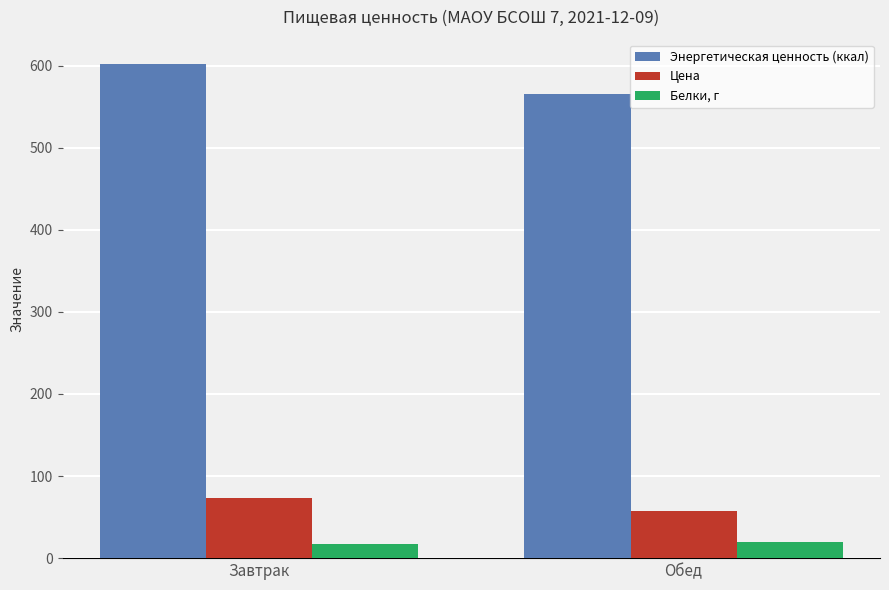

The value of Энергетическая ценность (ккал) at Обед is 873.9. True or false?

False